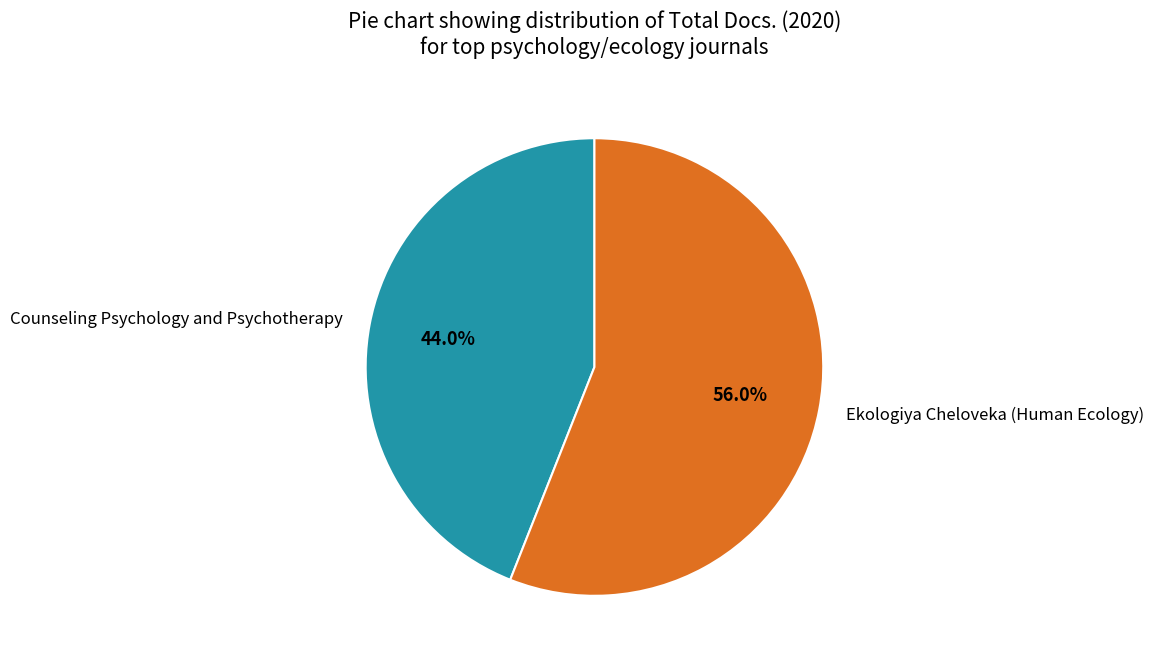

To the nearest percent, what portion does Counseling Psychology and Psychotherapy represent?

44%